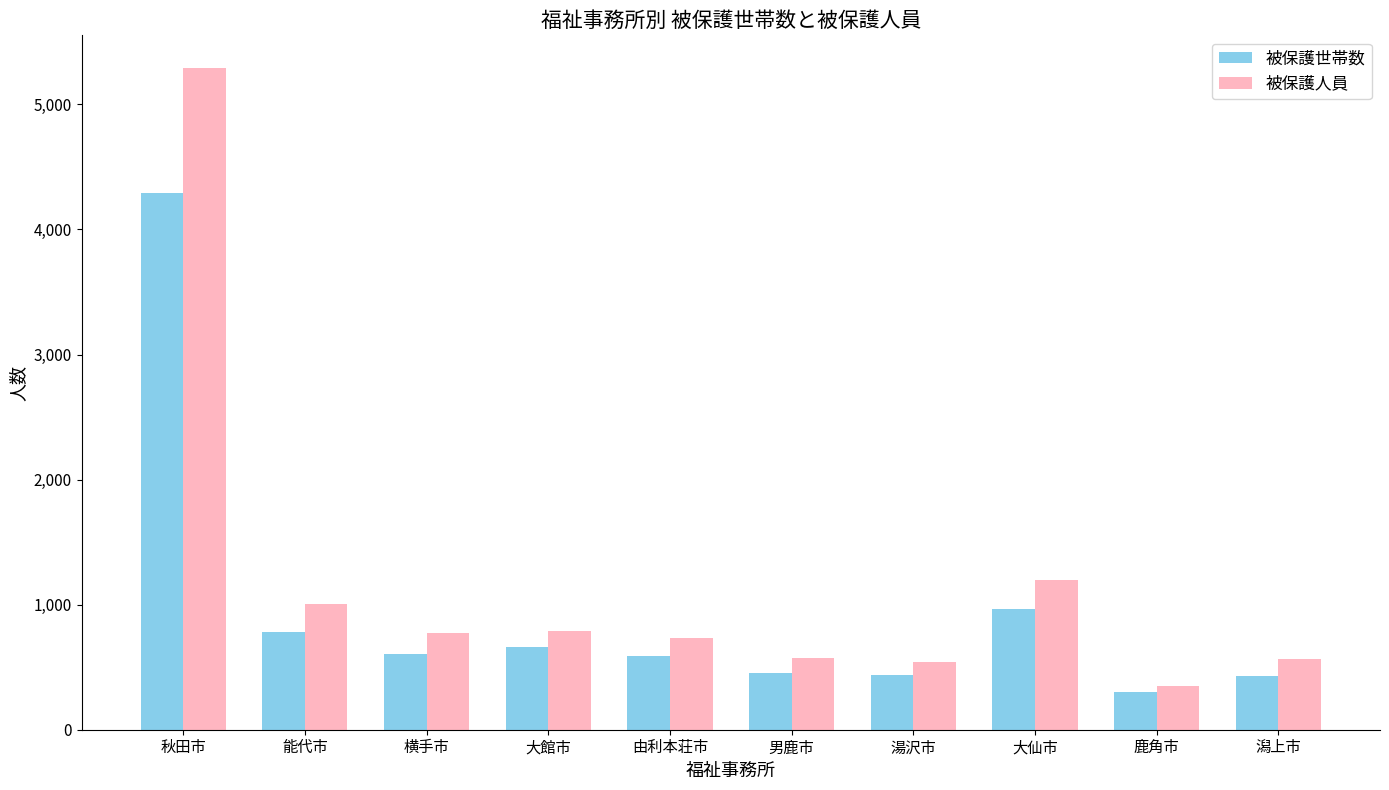

At 大館市, list the series in order from largest to smallest.

被保護人員, 被保護世帯数